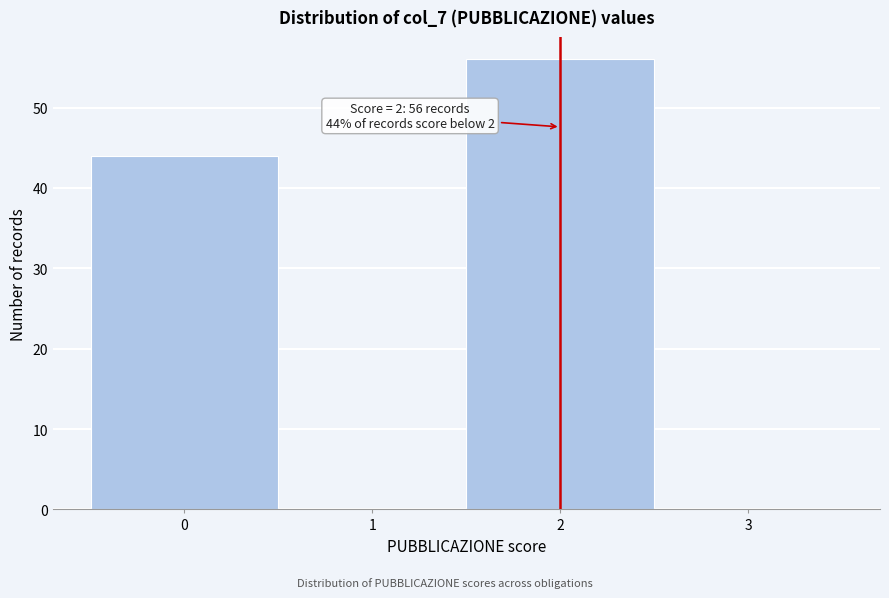

Over which range of the x-axis is the bar tallest?

1.5 to 2.5